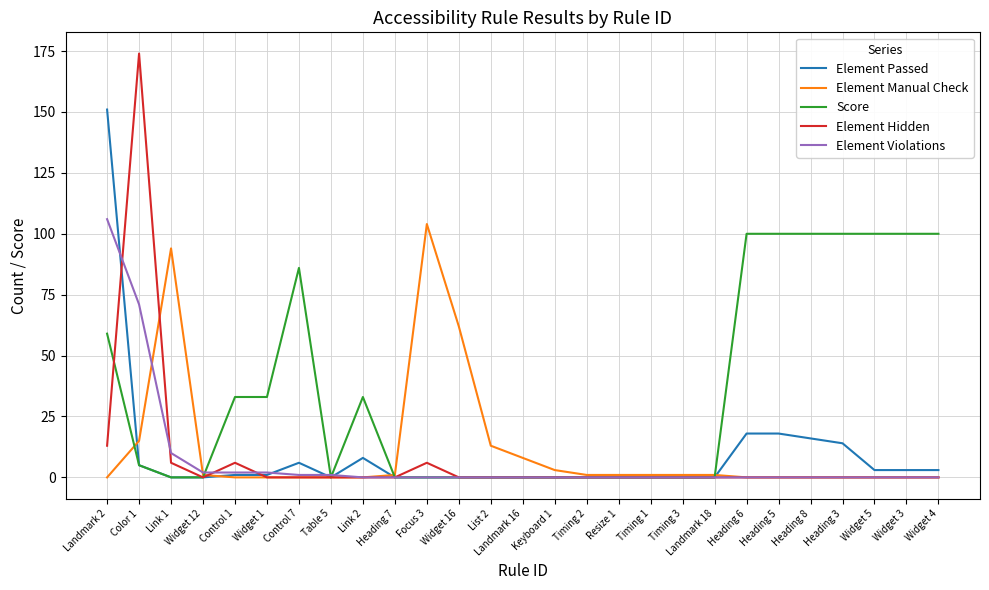

Which series has the largest range (max minus min)?

Element Hidden